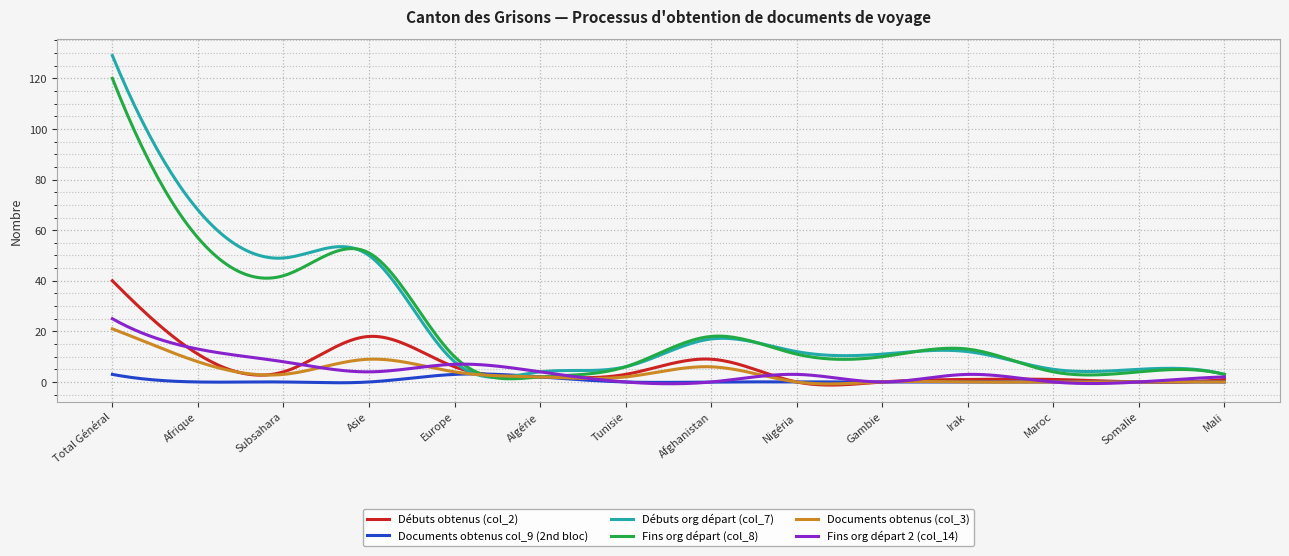

What is the greatest value displayed?

129.0